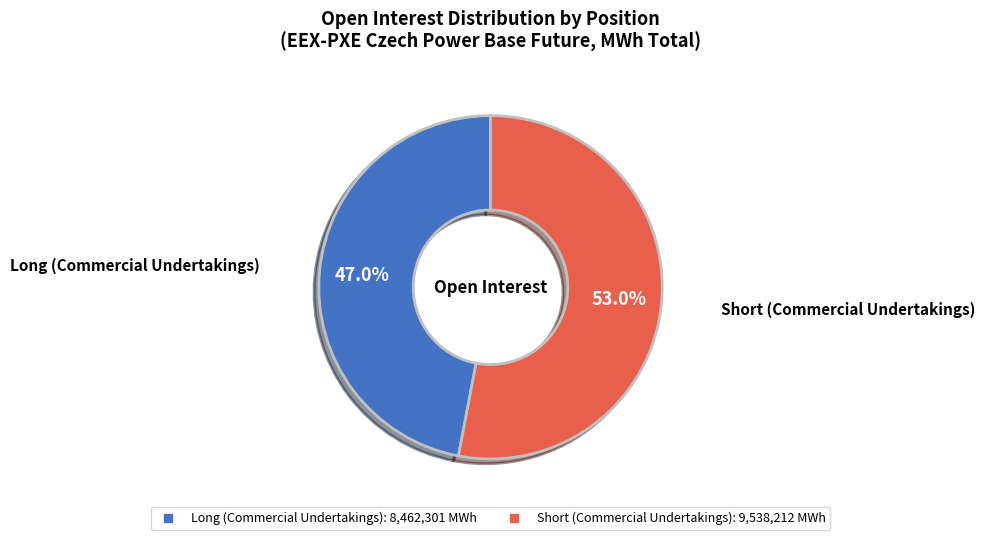

What percentage is NOT represented by Short (Commercial Undertakings)?

47.0%